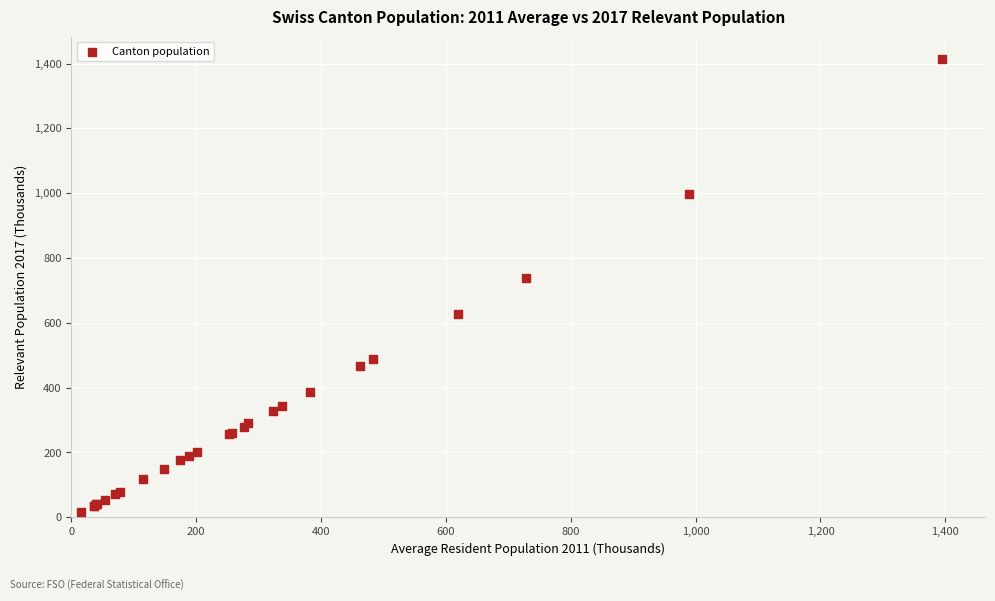

What Y value in the scatter plot is closest to 714?

739.5